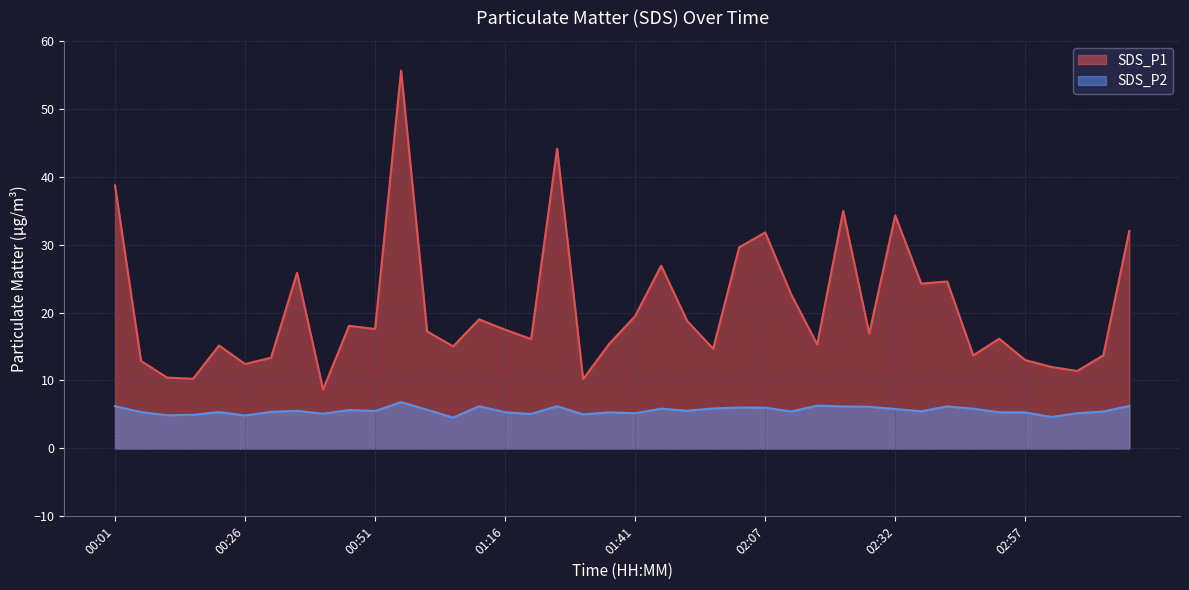

Reading left to right, extract all data points from this chart.

SDS_P1: 00:01=38.7	00:06=12.9	00:11=10.4	00:16=10.2	00:21=15.2	00:26=12.4	00:31=13.3	00:36=25.9	00:41=8.7	00:46=18.1	00:51=17.6	00:56=55.6	01:01=17.2	01:06=15.0	01:11=19.0	01:16=17.5	01:21=16.1	01:26=44.1	01:31=10.2	01:36=15.4	01:41=19.5	01:46=26.9	01:52=18.8	01:57=14.7	02:02=29.6	02:07=31.8	02:12=22.7	02:17=15.3	02:22=35.0	02:27=16.9	02:32=34.3	02:37=24.3	02:42=24.6	02:47=13.7	02:52=16.1	02:57=13.0	03:02=12.0	03:07=11.4	03:12=13.7	03:17=32.0
SDS_P2: 00:01=6.2	00:06=5.3	00:11=4.9	00:16=5.0	00:21=5.3	00:26=4.8	00:31=5.4	00:36=5.5	00:41=5.1	00:46=5.7	00:51=5.5	00:56=6.8	01:01=5.7	01:06=4.5	01:11=6.2	01:16=5.3	01:21=5.1	01:26=6.2	01:31=5.0	01:36=5.3	01:41=5.2	01:46=5.8	01:52=5.5	01:57=5.9	02:02=6.0	02:07=6.0	02:12=5.4	02:17=6.3	02:22=6.2	02:27=6.1	02:32=5.8	02:37=5.5	02:42=6.2	02:47=5.8	02:52=5.3	02:57=5.3	03:02=4.6	03:07=5.2	03:12=5.4	03:17=6.2